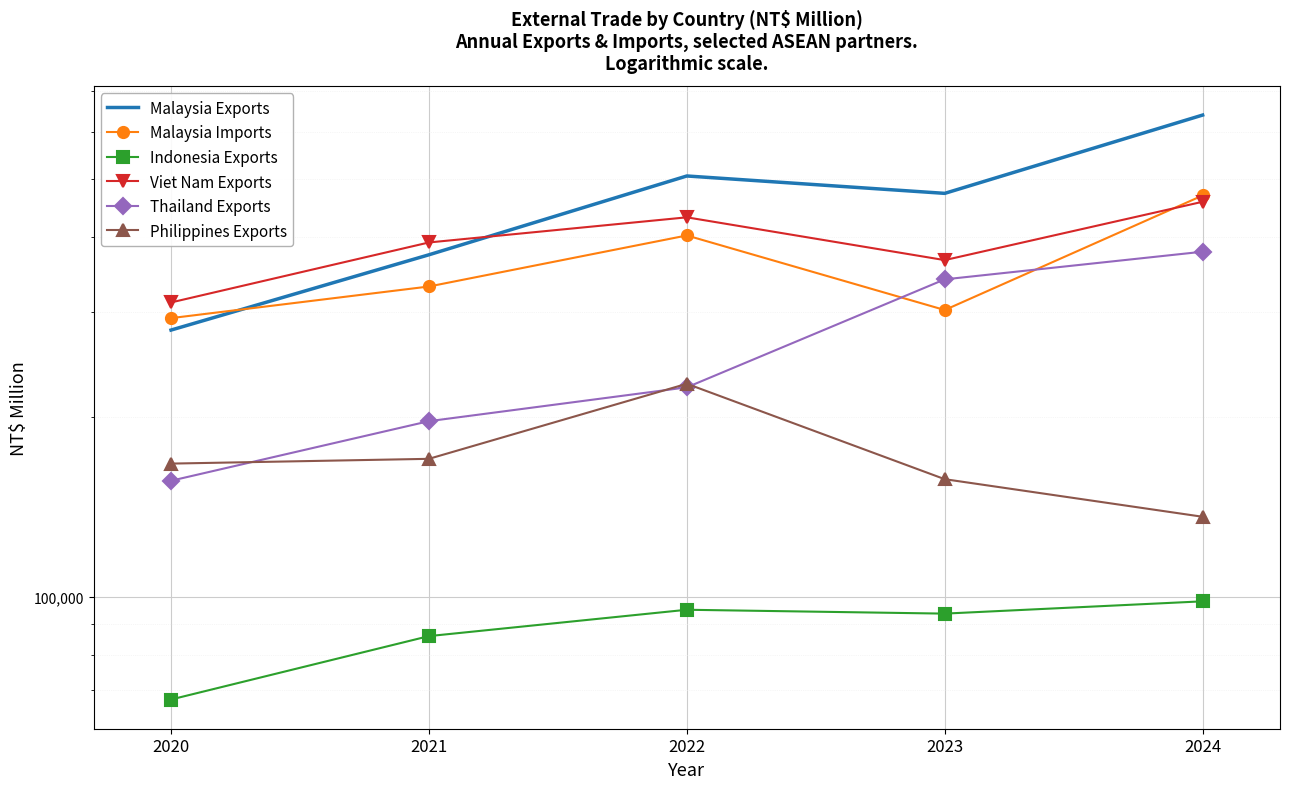

What is the sum of the Philippines Exports values at 2023 and 2021?

327554